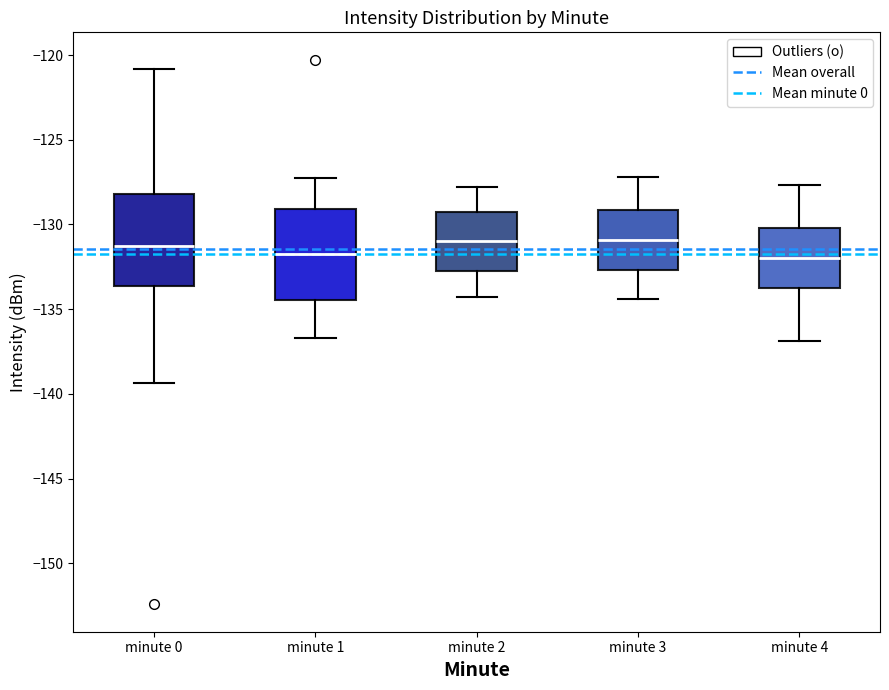

Reading left to right, read every box against the y-axis: the position of its median line, the range the box covers, and the ends of its whiskers. The values are not printed on the chart, so give them approximately, as read against the axis.

minute 0: median -131.5, box -133.5 to -128.0, whiskers -139.5 to -121.0
minute 1: median -131.5, box -134.5 to -129.0, whiskers -136.5 to -127.5
minute 2: median -131.0, box -132.5 to -129.5, whiskers -134.5 to -128.0
minute 3: median -131.0, box -132.5 to -129.0, whiskers -134.5 to -127.0
minute 4: median -132.0, box -134.0 to -130.0, whiskers -137.0 to -127.5